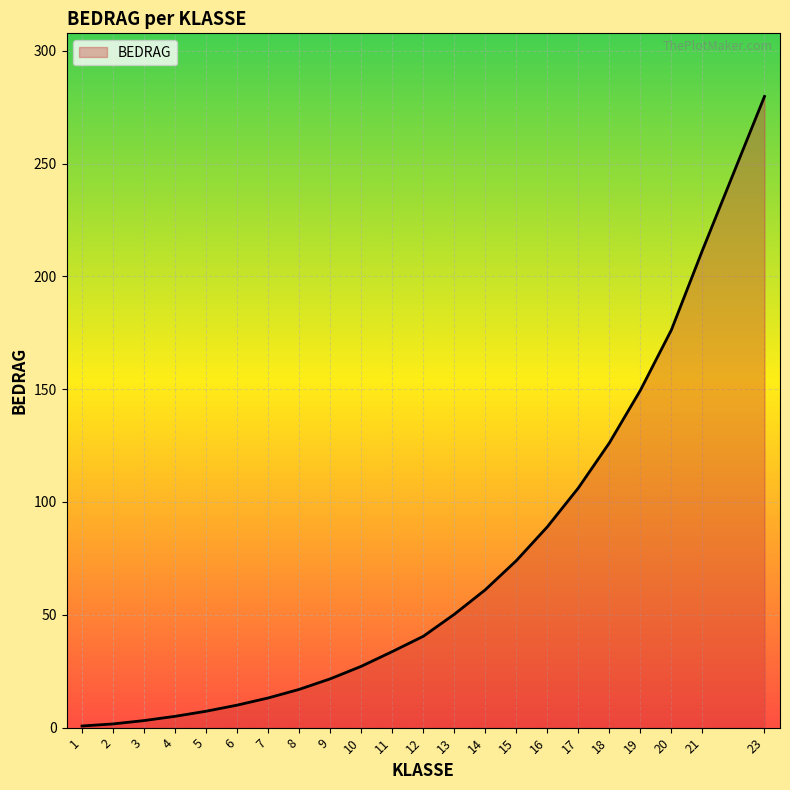

How many categories are shown in the chart?

22